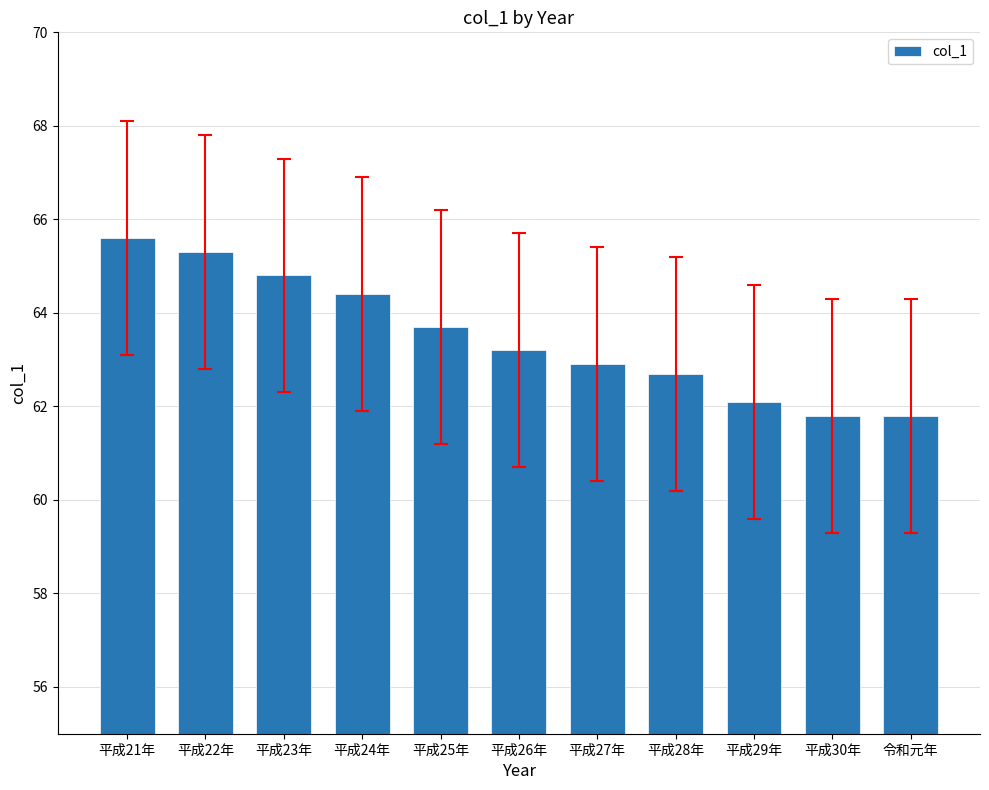

What is the ratio of the value at 平成25年 to the value at 平成28年?

1.0